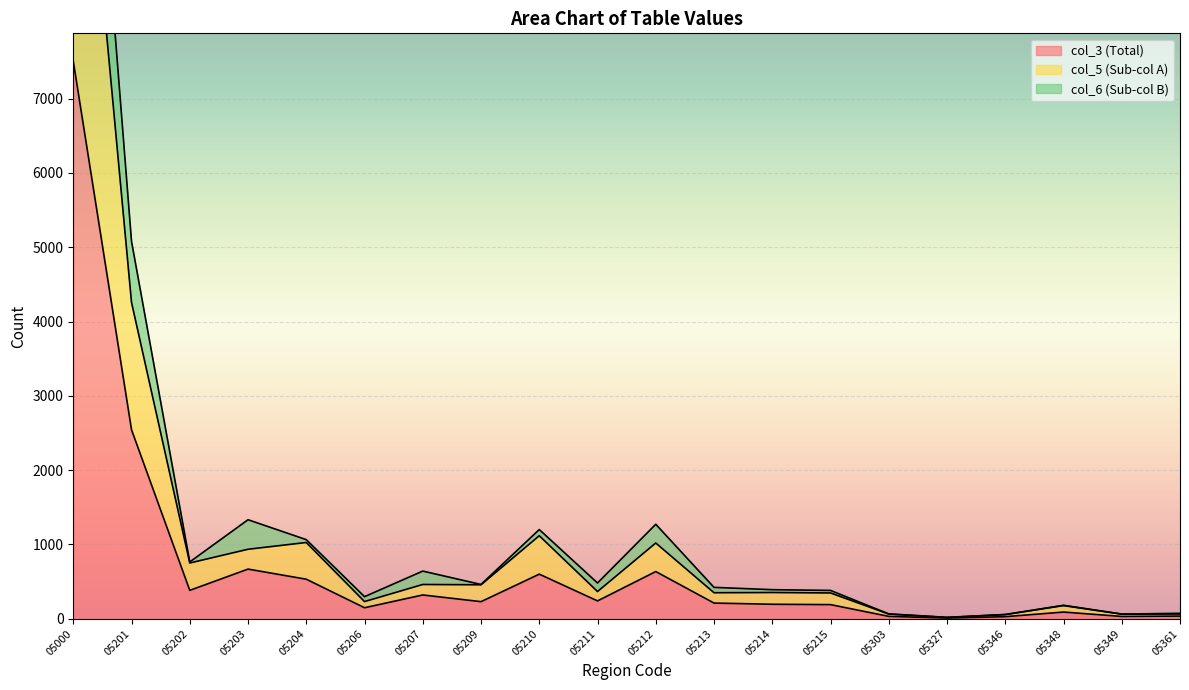

True or false: col_3 (Total) has a value of 29 at 05346.

True